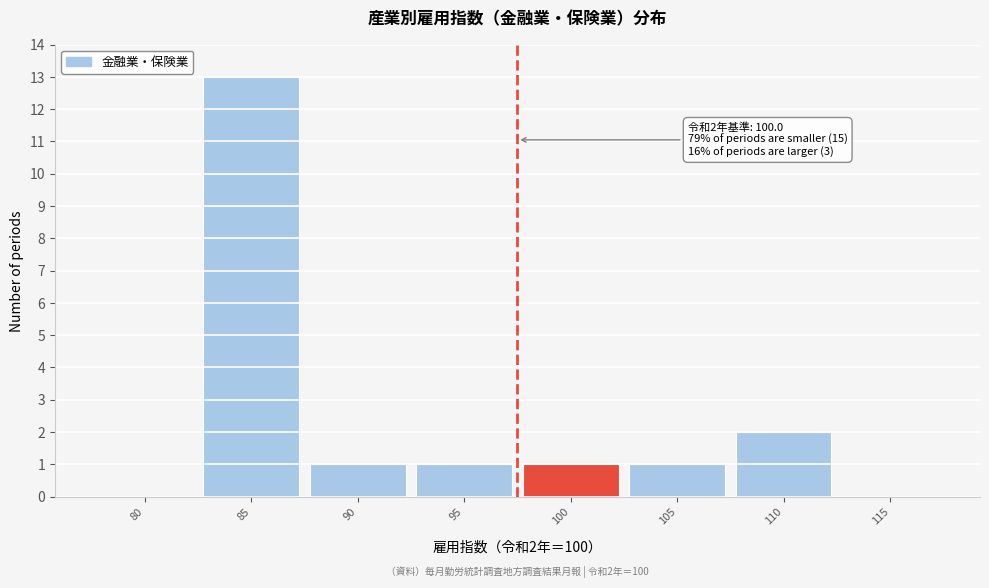

Reading left to right, list all the values displayed in this chart.

80=0	85=13	90=1	95=1	100=1	105=1	110=2	115=0